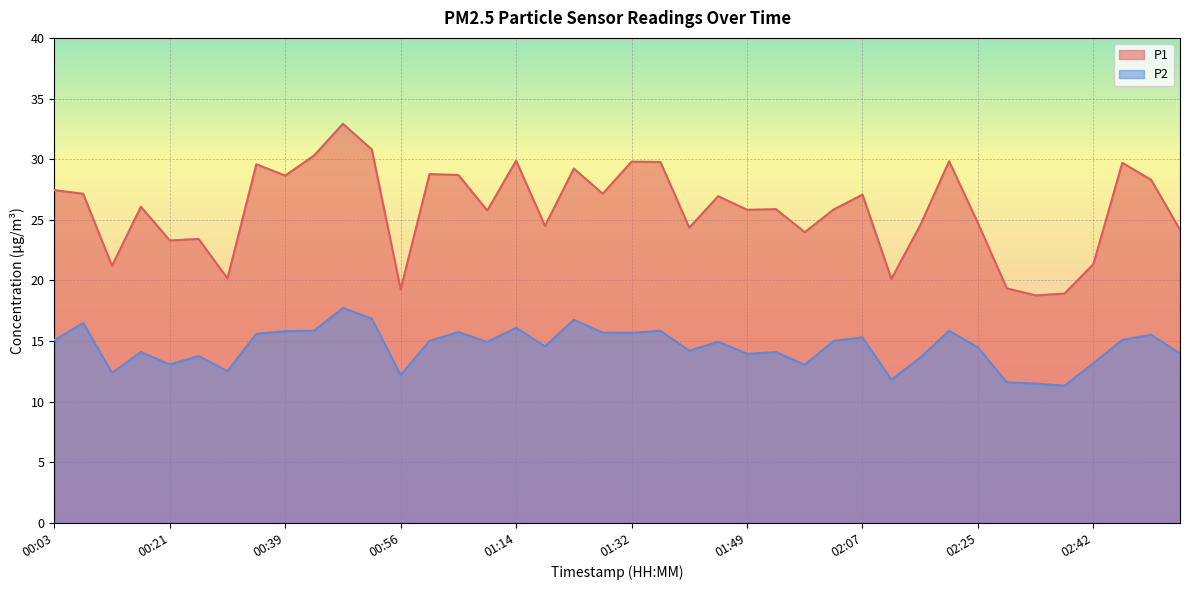

At how many categories does at least one series exceed 20?

36